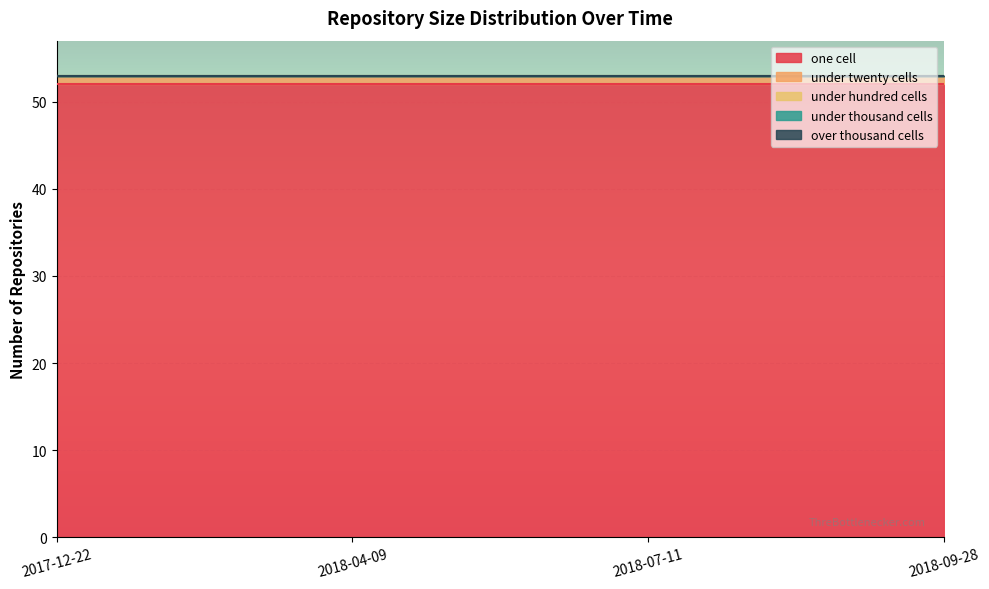

At which label does one_cell reach its peak?

2017-12-22